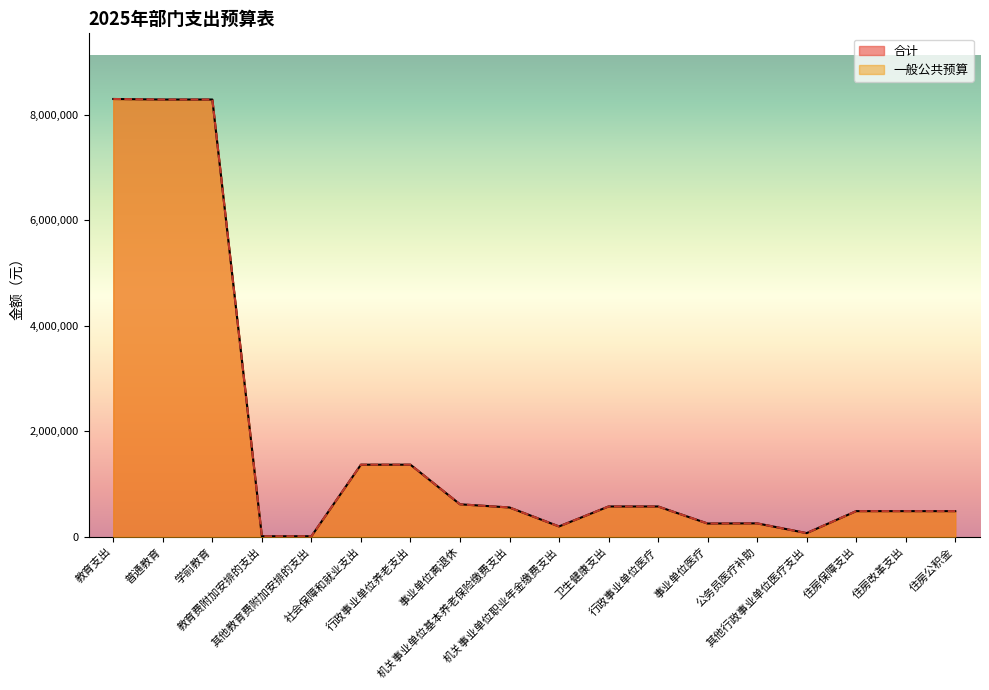

True or false: 一般公共预算 has a value of 739167 at 住房公积金.

False